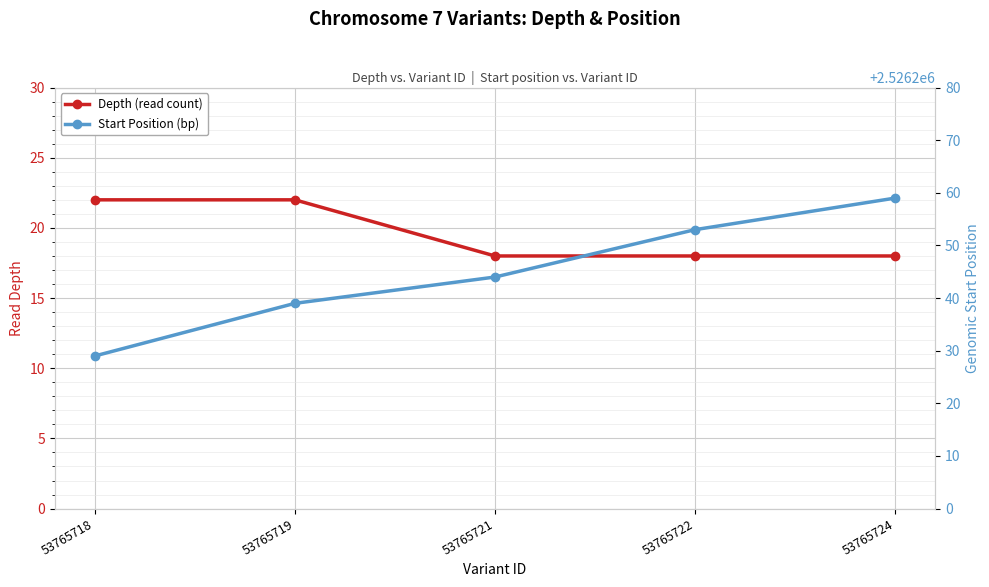

What is the value of the Start Position (bp) point at the 5th from the left?

2526259